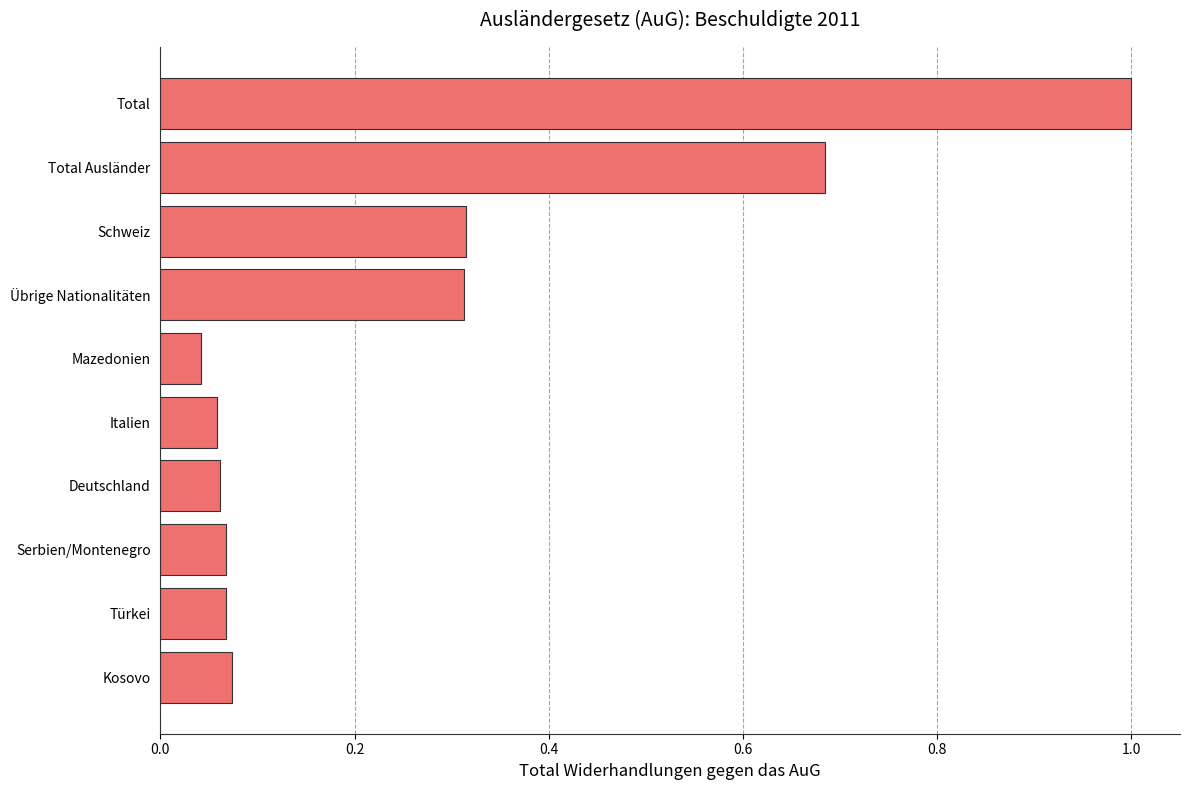

Are the bars horizontal?

Yes